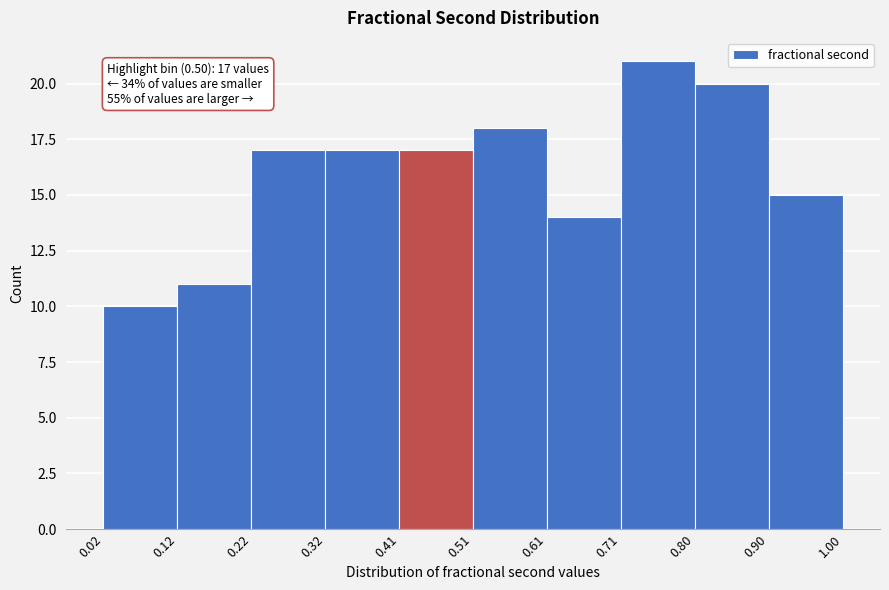

Over which range of the x-axis is the bar tallest?

0.71 to 0.80